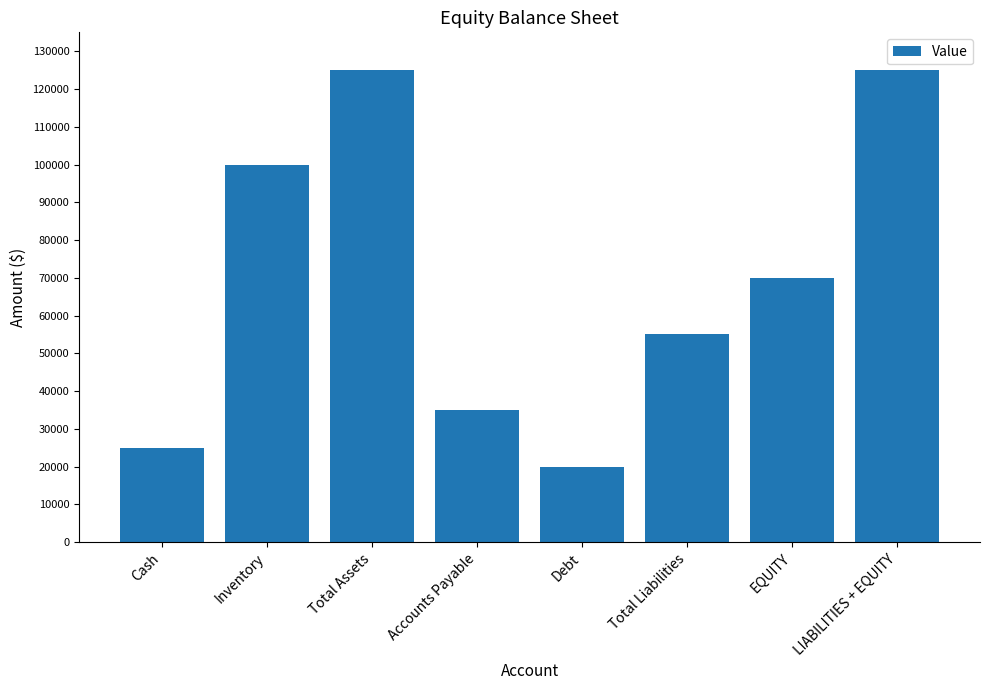

What is the sum of the values at Cash and Accounts Payable?

60000